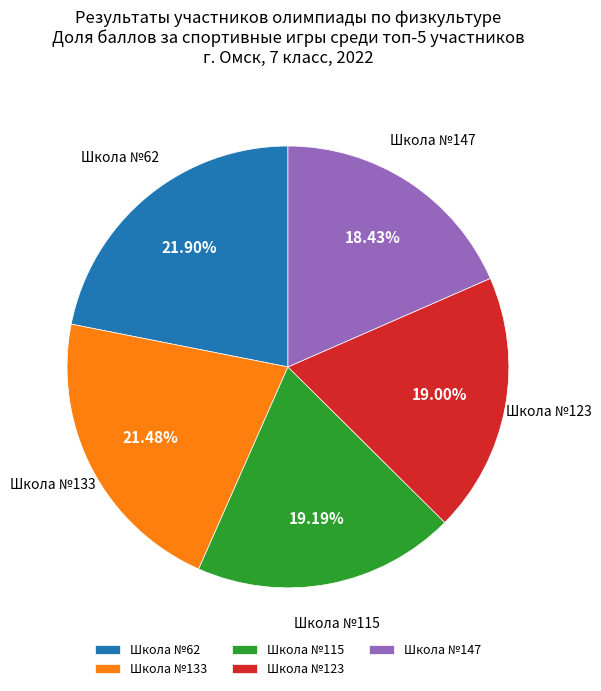

To the nearest percent, what is the average slice percentage?

20%